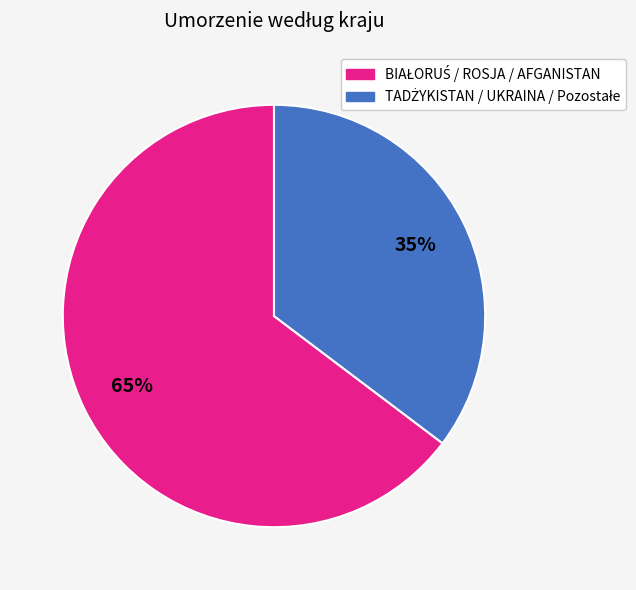

Is there any slice that represents more than half of the pie?

Yes